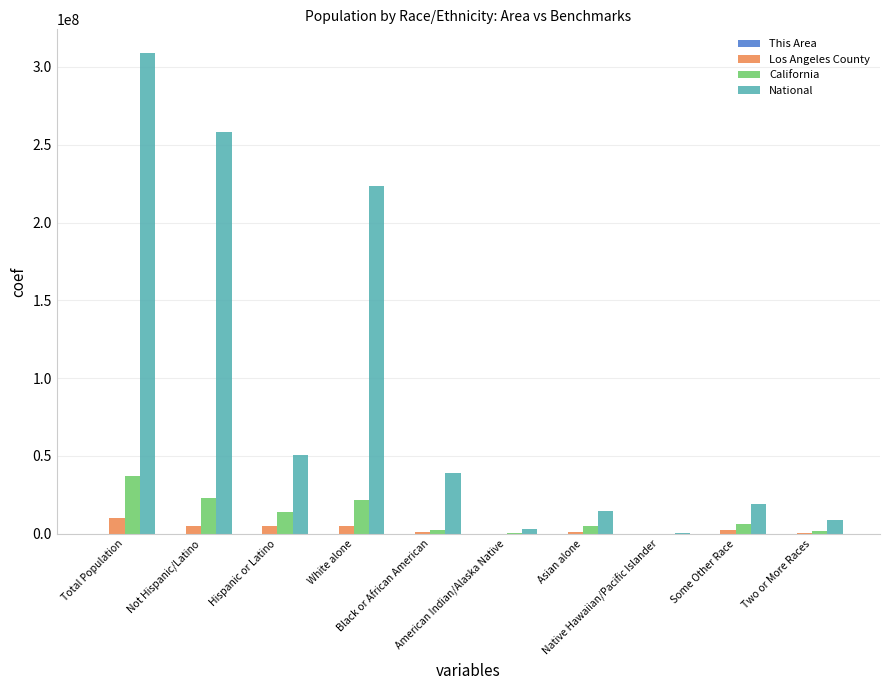

What is the maximum value for California?

37253956